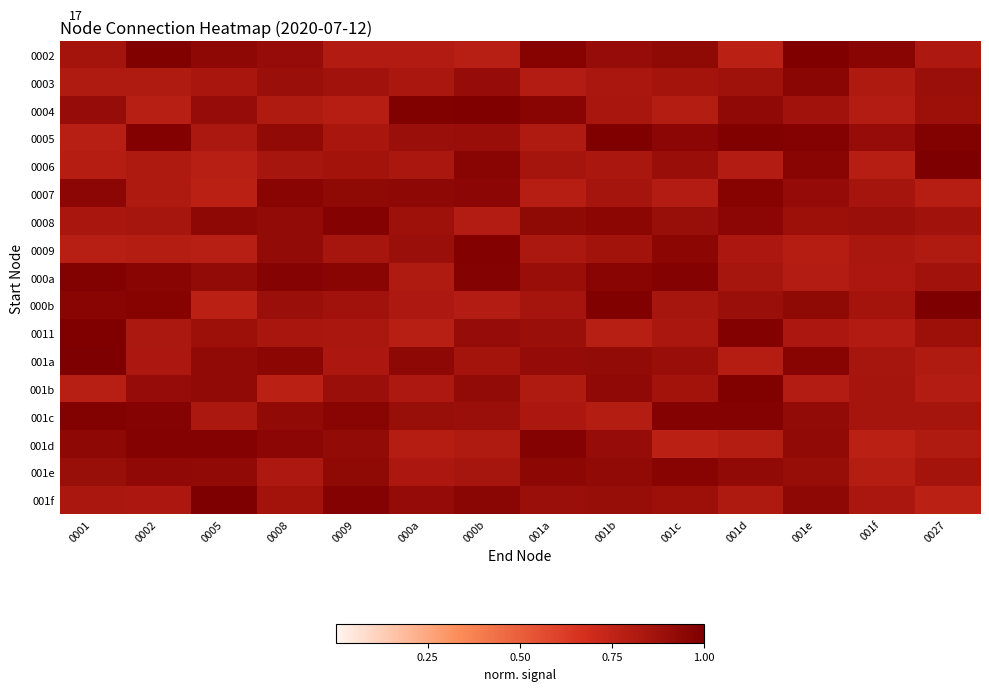

Between 0001 and 0009, which is larger?

0001